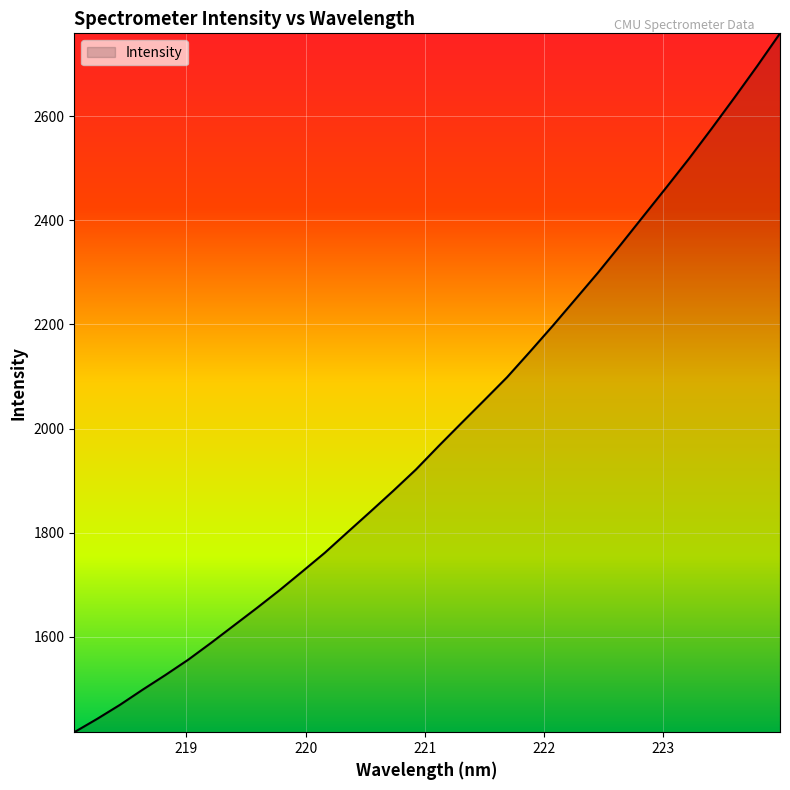

What is the maximum value shown in the chart?

2759.2